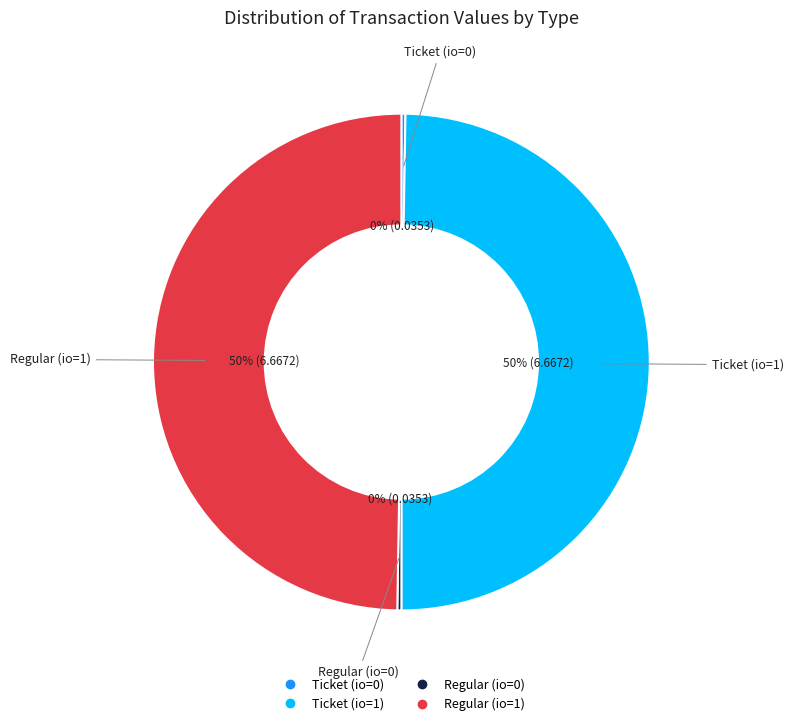

To the nearest percent, what is the average slice percentage?

25%